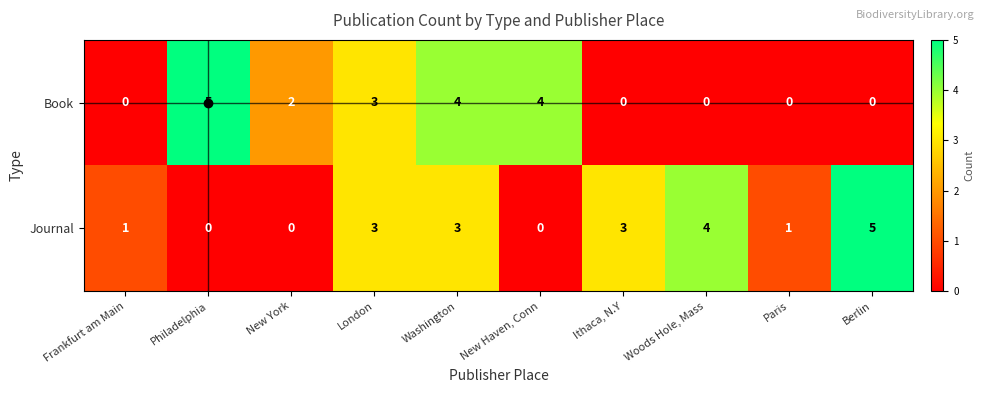

What is the difference between the maximum and minimum values in the Journal series?

5